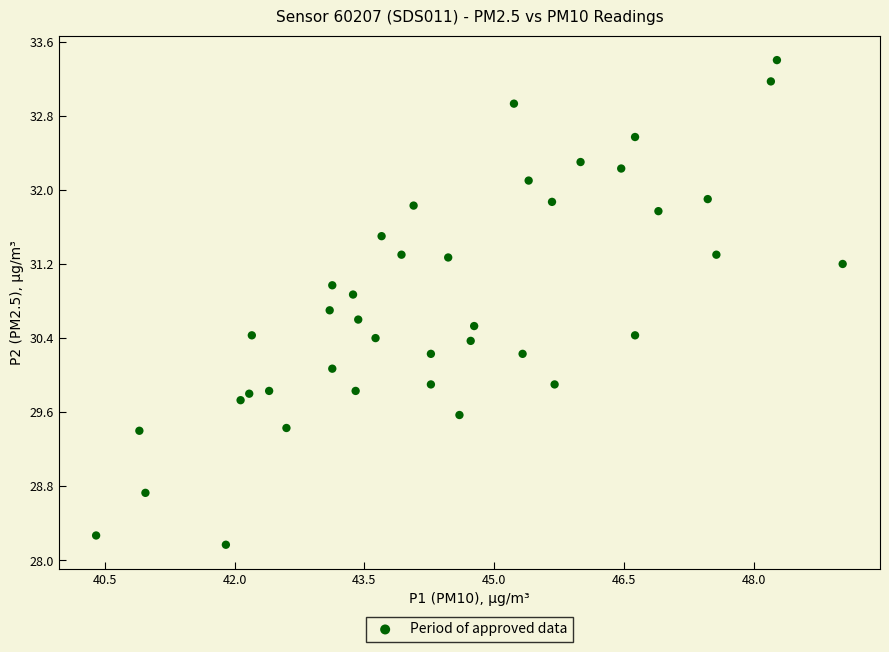

What is the range of X values (max minus min)?

8.6